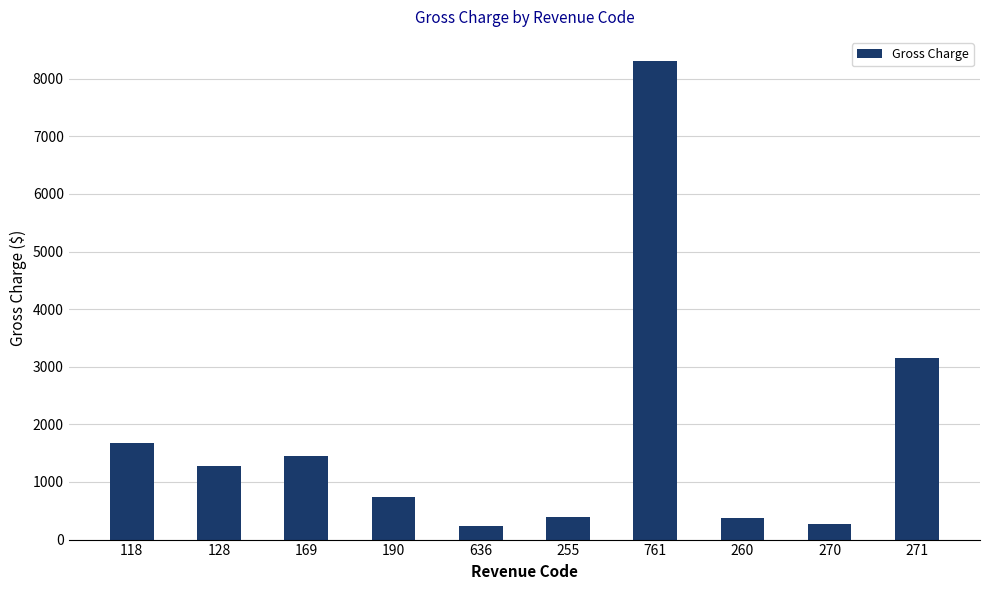

What is the change in value from 636 to 271?

+2916